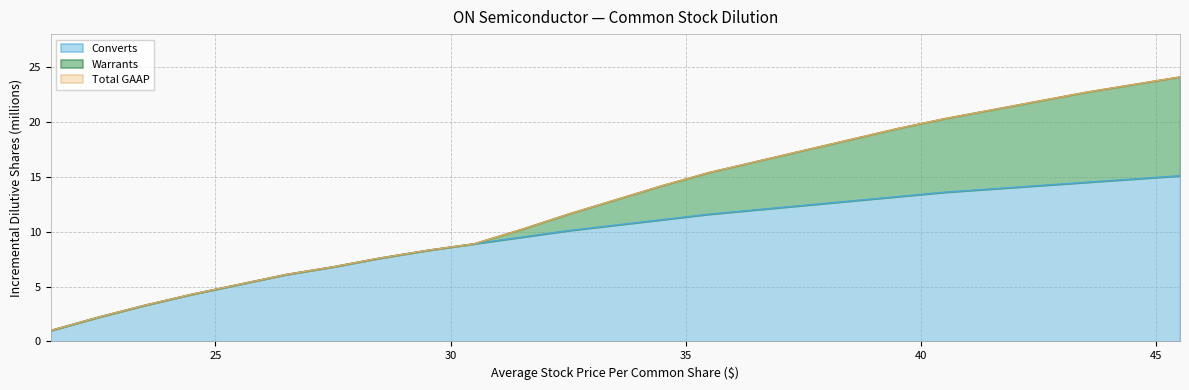

True or false: Total GAAP and Converts cross at least once.

False